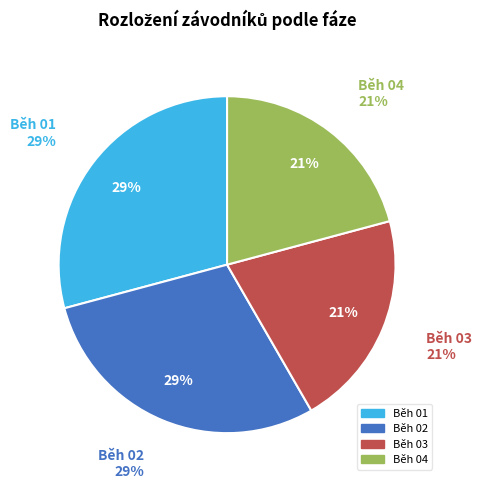

How many slices are in this pie chart?

4